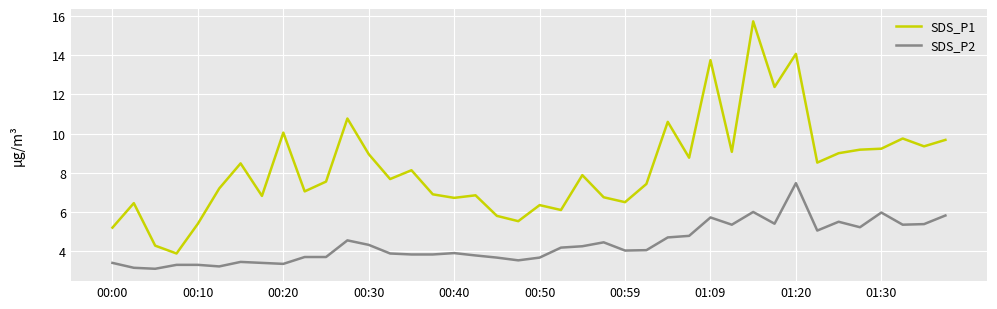

Which series has the largest total across all categories?

SDS_P1